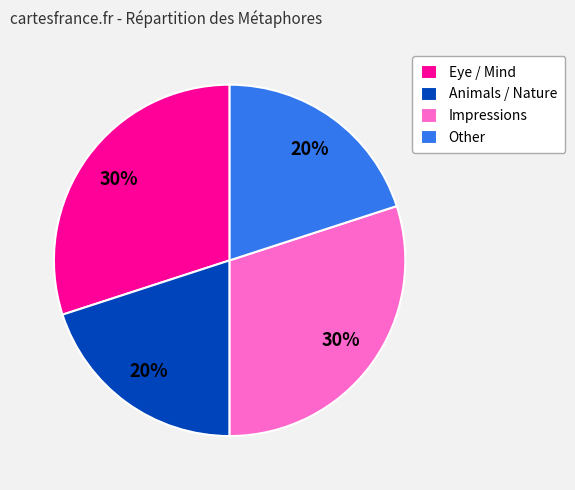

Approximately how many times larger is the value at Eye / Mind compared to Animals / Nature?

1.5